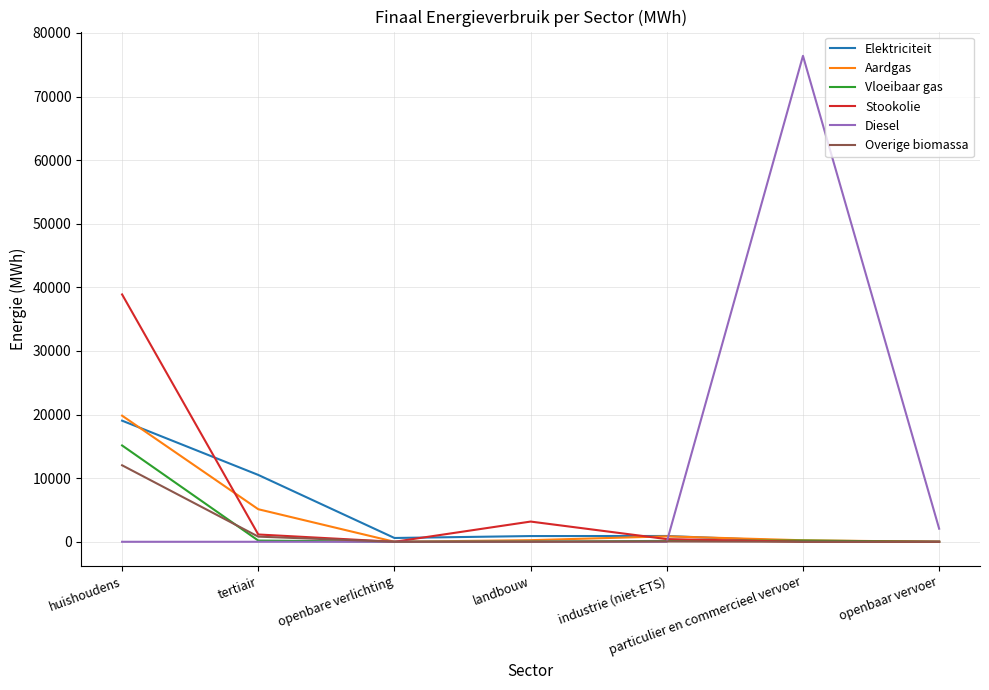

What is the difference between the highest and lowest values at openbaar vervoer?

2057.6